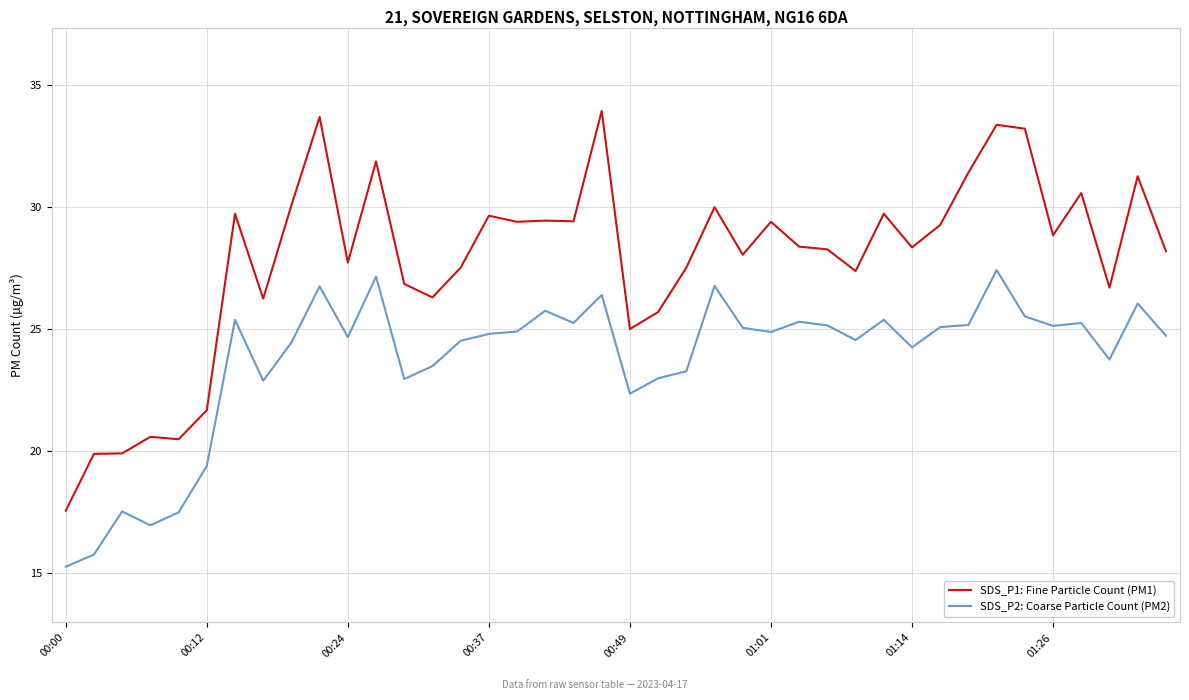

True or false: SDS_P1: Fine Particle Count (PM1) and SDS_P2: Coarse Particle Count (PM2) intersect in this chart.

False